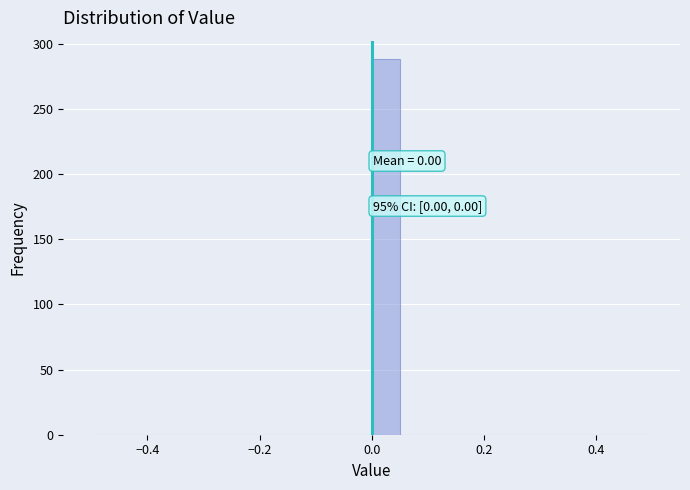

Read against the x-axis, roughly where is the centre of the tallest bar?

0.02